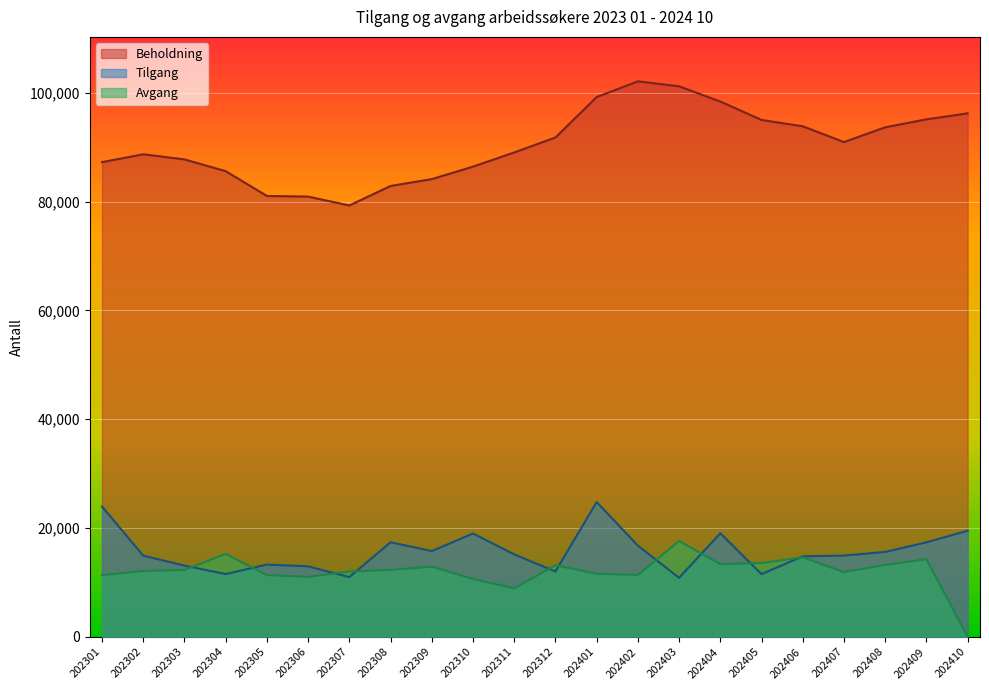

Which has a higher value, 202312 or 202410?

202410